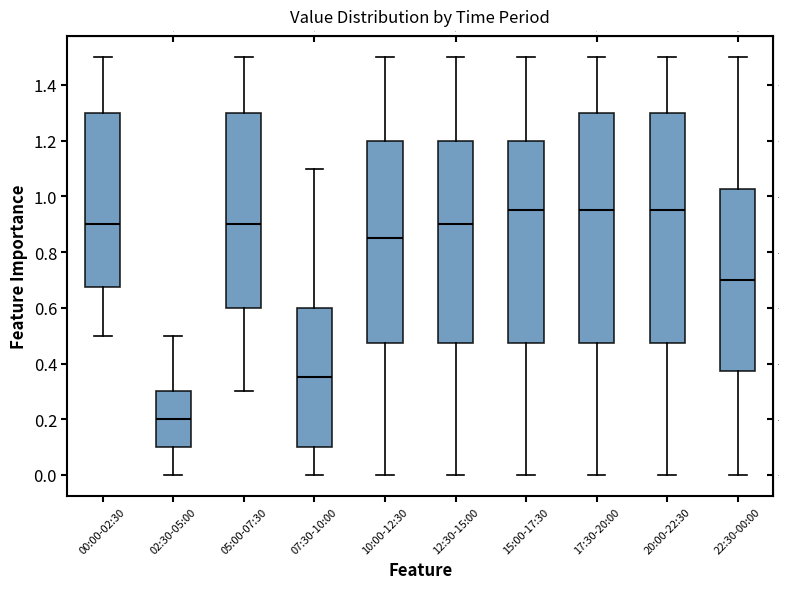

Reading left to right, transcribe this box plot: for each box, give where its median line is, the range the box spans, and where its two whiskers end, as read against the y-axis. The values are not printed on the chart, so give them approximately, as read against the axis.

00:00-02:30: median 0.90, box 0.68 to 1.30, whiskers 0.50 to 1.50
02:30-05:00: median 0.20, box 0.10 to 0.30, whiskers 0.00 to 0.50
05:00-07:30: median 0.90, box 0.60 to 1.30, whiskers 0.30 to 1.50
07:30-10:00: median 0.36, box 0.10 to 0.60, whiskers 0.00 to 1.10
10:00-12:30: median 0.86, box 0.48 to 1.20, whiskers 0.00 to 1.50
12:30-15:00: median 0.90, box 0.48 to 1.20, whiskers 0.00 to 1.50
15:00-17:30: median 0.96, box 0.48 to 1.20, whiskers 0.00 to 1.50
17:30-20:00: median 0.96, box 0.48 to 1.30, whiskers 0.00 to 1.50
20:00-22:30: median 0.96, box 0.48 to 1.30, whiskers 0.00 to 1.50
22:30-00:00: median 0.70, box 0.38 to 1.02, whiskers 0.00 to 1.50